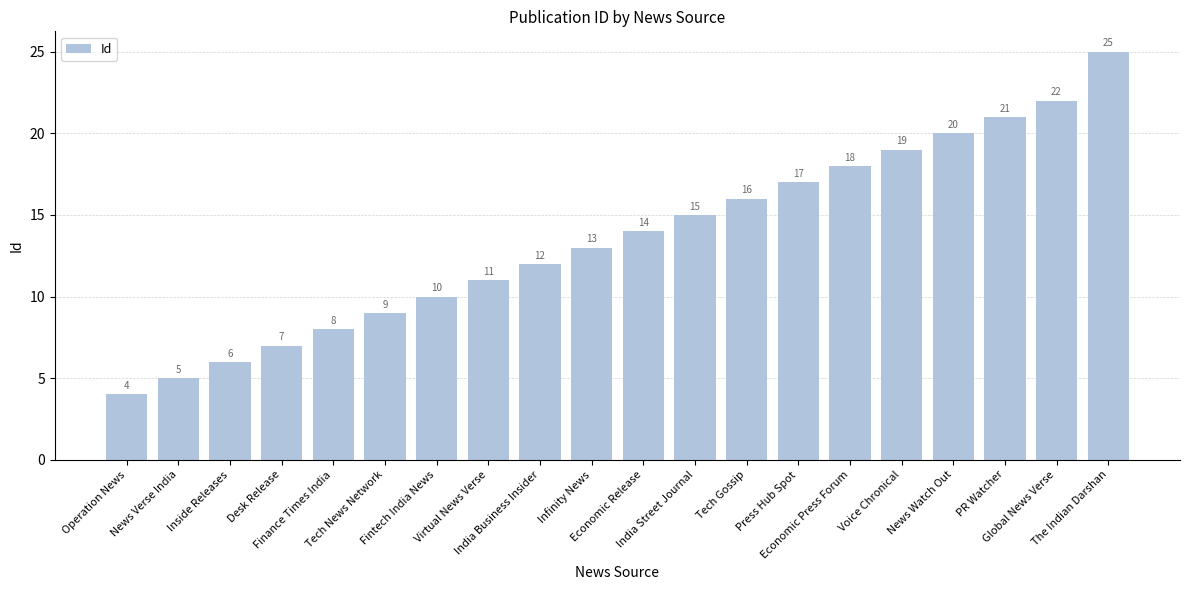

What is the average value?

14